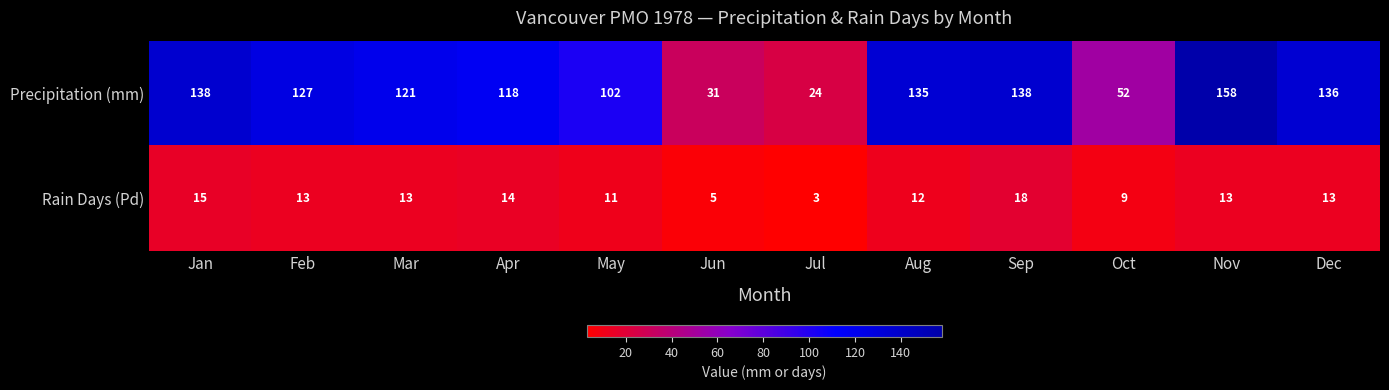

List the series in order of their peak value, highest first.

Precipitation (mm), Rain Days (Pd)